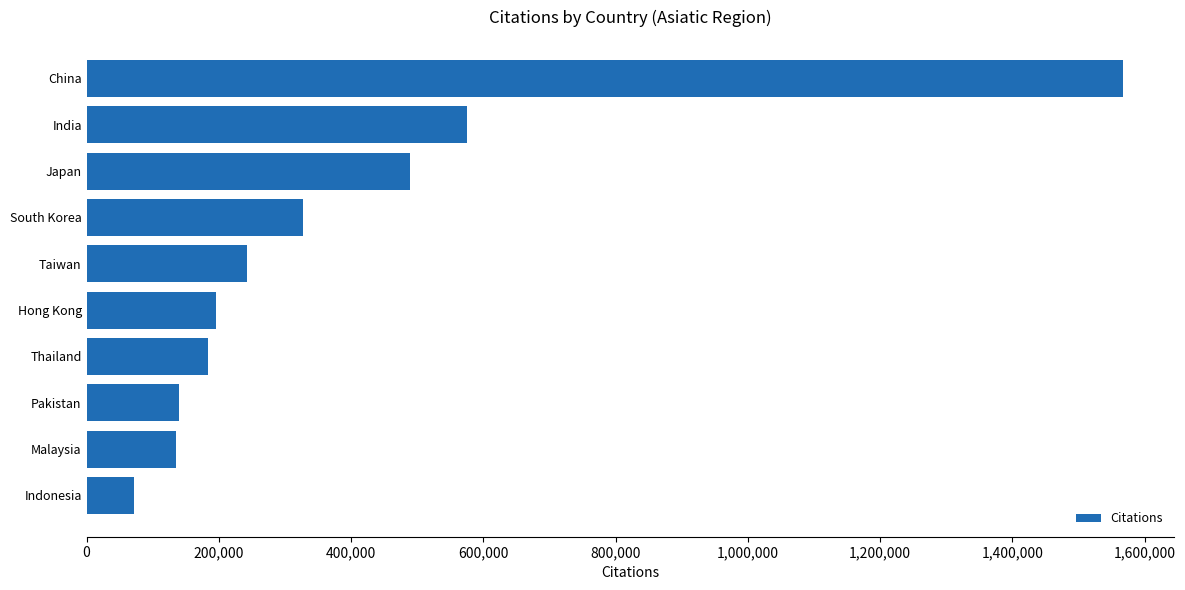

What is the label of the 4th bar from the top?

South Korea